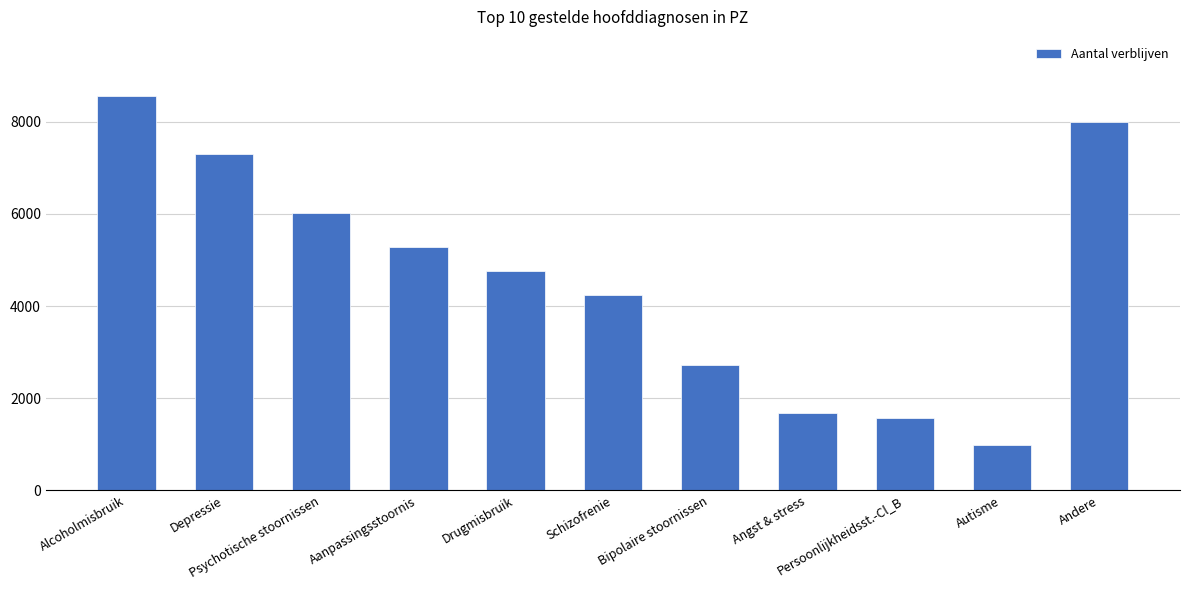

At which category does the chart reach its minimum across all series?

Autisme